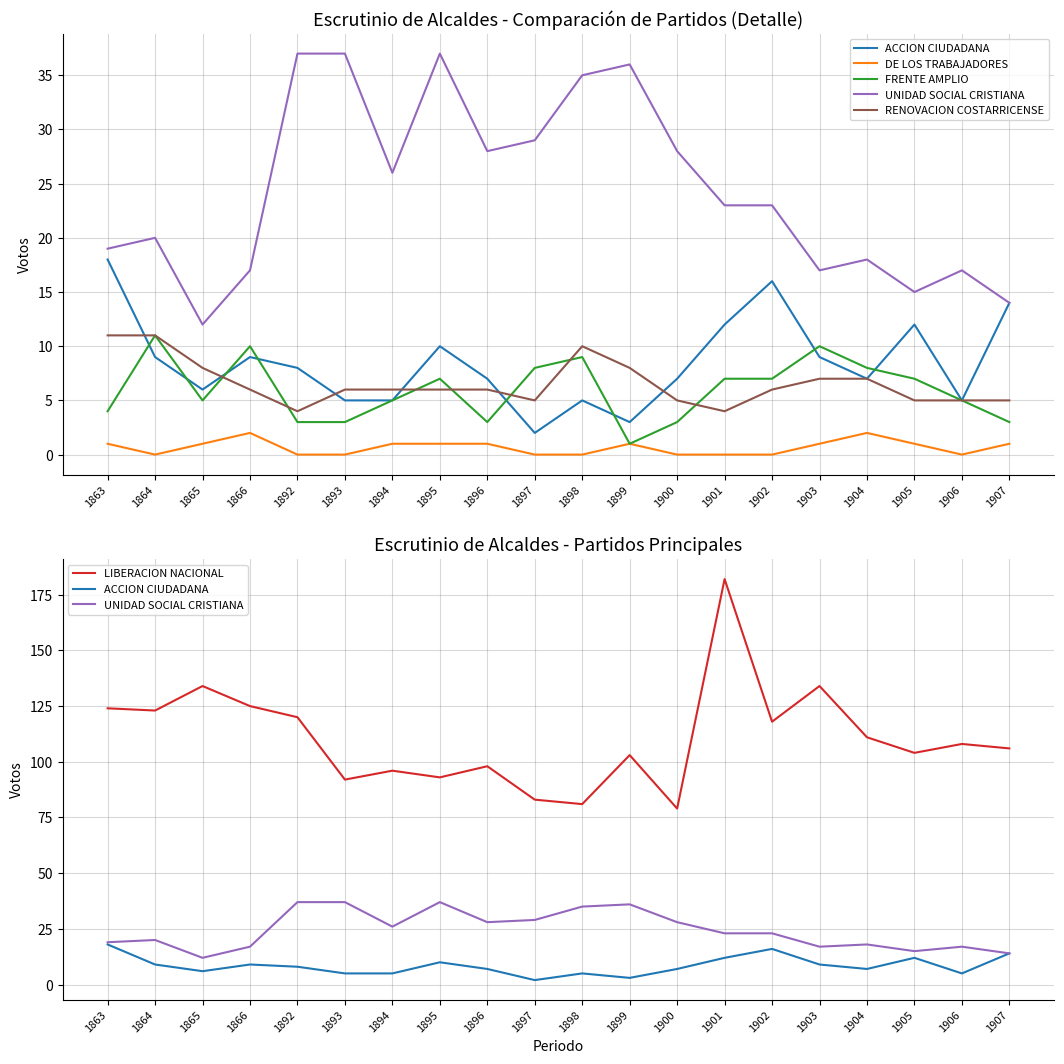

True or false: RENOVACION COSTARRICENSE has a value of 7 at 1892.

False